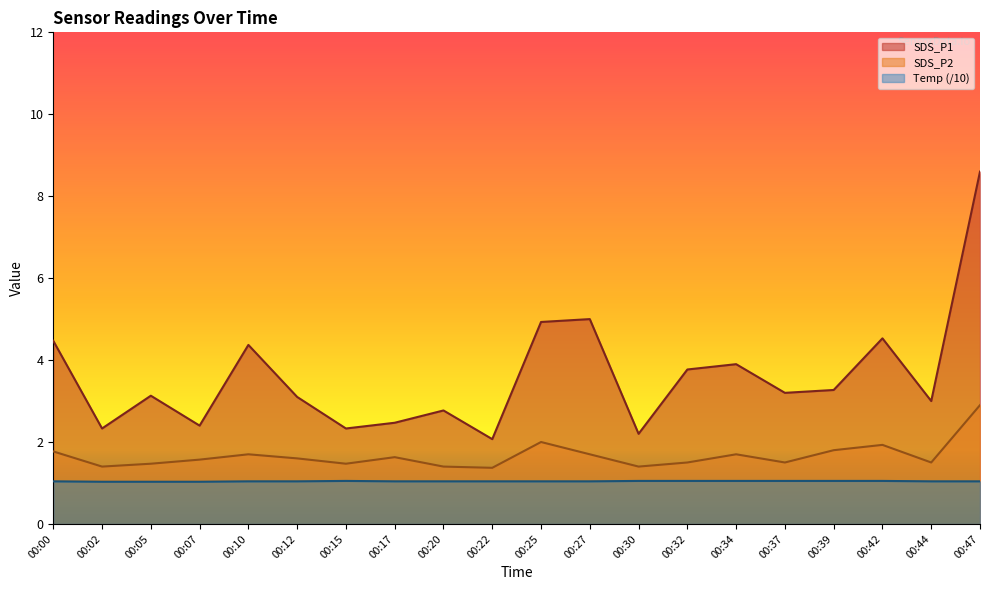

What is the total value across all series at 00:10?

7.1